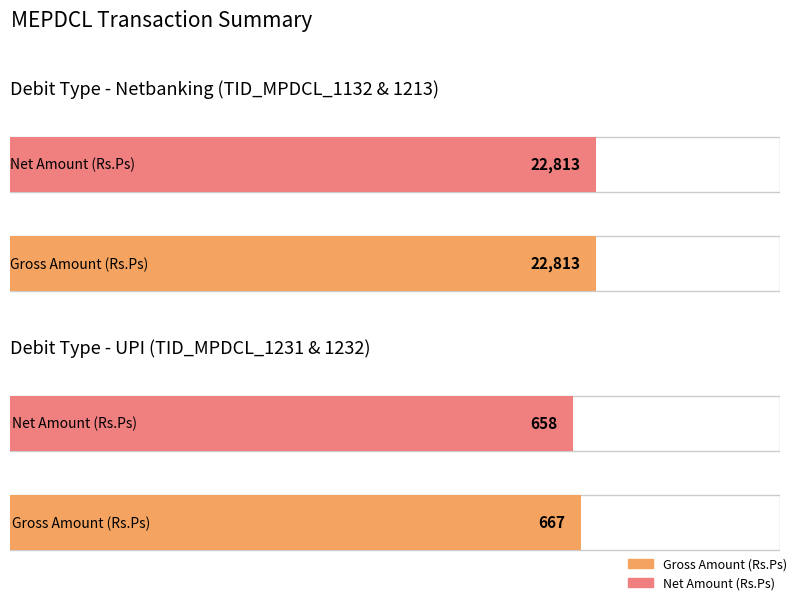

What is the highest value of the Gross Amount (Rs.Ps) series?

22813